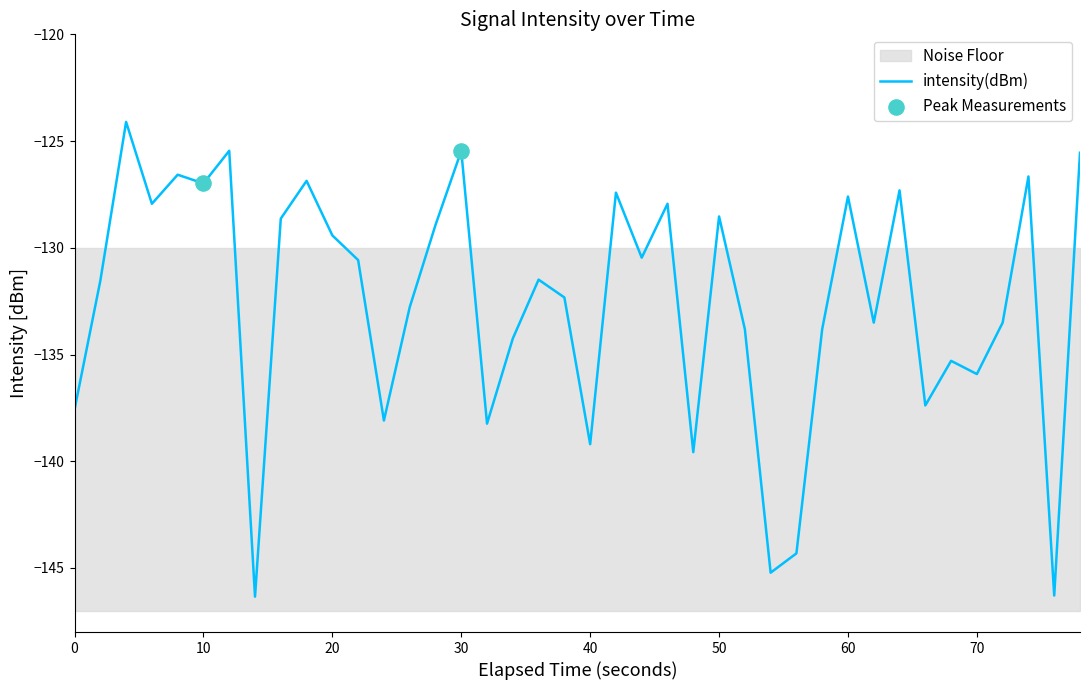

What is the highest value of the intensity(dBm) series?

-124.1